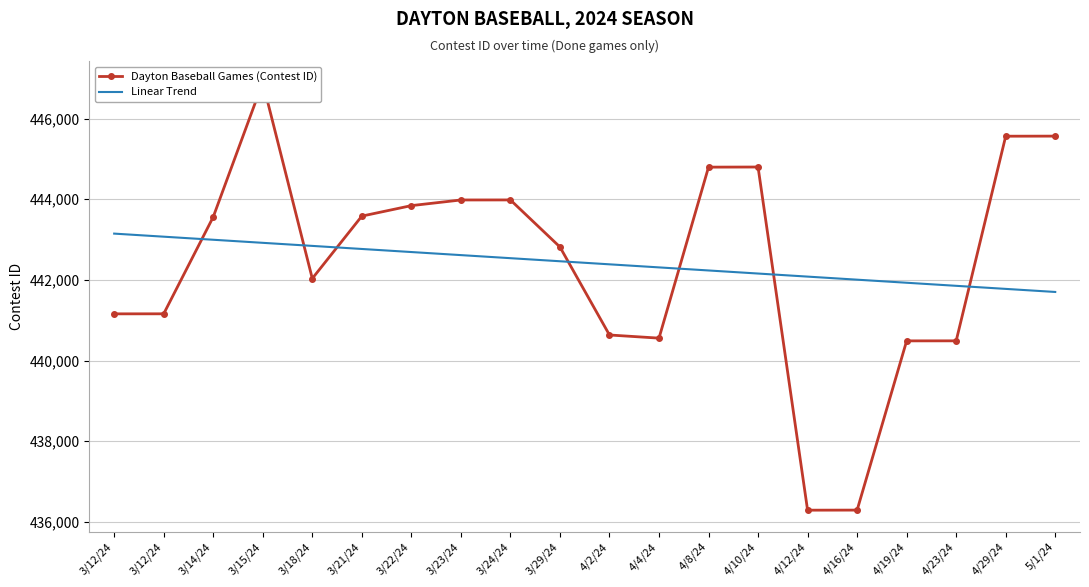

Reading left to right, extract all data points from this chart.

Dayton Baseball Games (Contest ID): 441158.0	441159.0	443560.0	446896.0	442034.0	443581.0	443841.0	443981.0	443982.0	442816.0	440634.0	440556.0	444795.0	444798.0	436291.0	436293.0	440488.0	440489.0	445562.0	445564.0
Linear Trend: 443147.2	443071.0	442994.9	442918.8	442842.6	442766.5	442690.4	442614.2	442538.1	442462.0	442385.8	442309.7	442233.6	442157.4	442081.3	442005.2	441929.0	441852.9	441776.8	441700.6